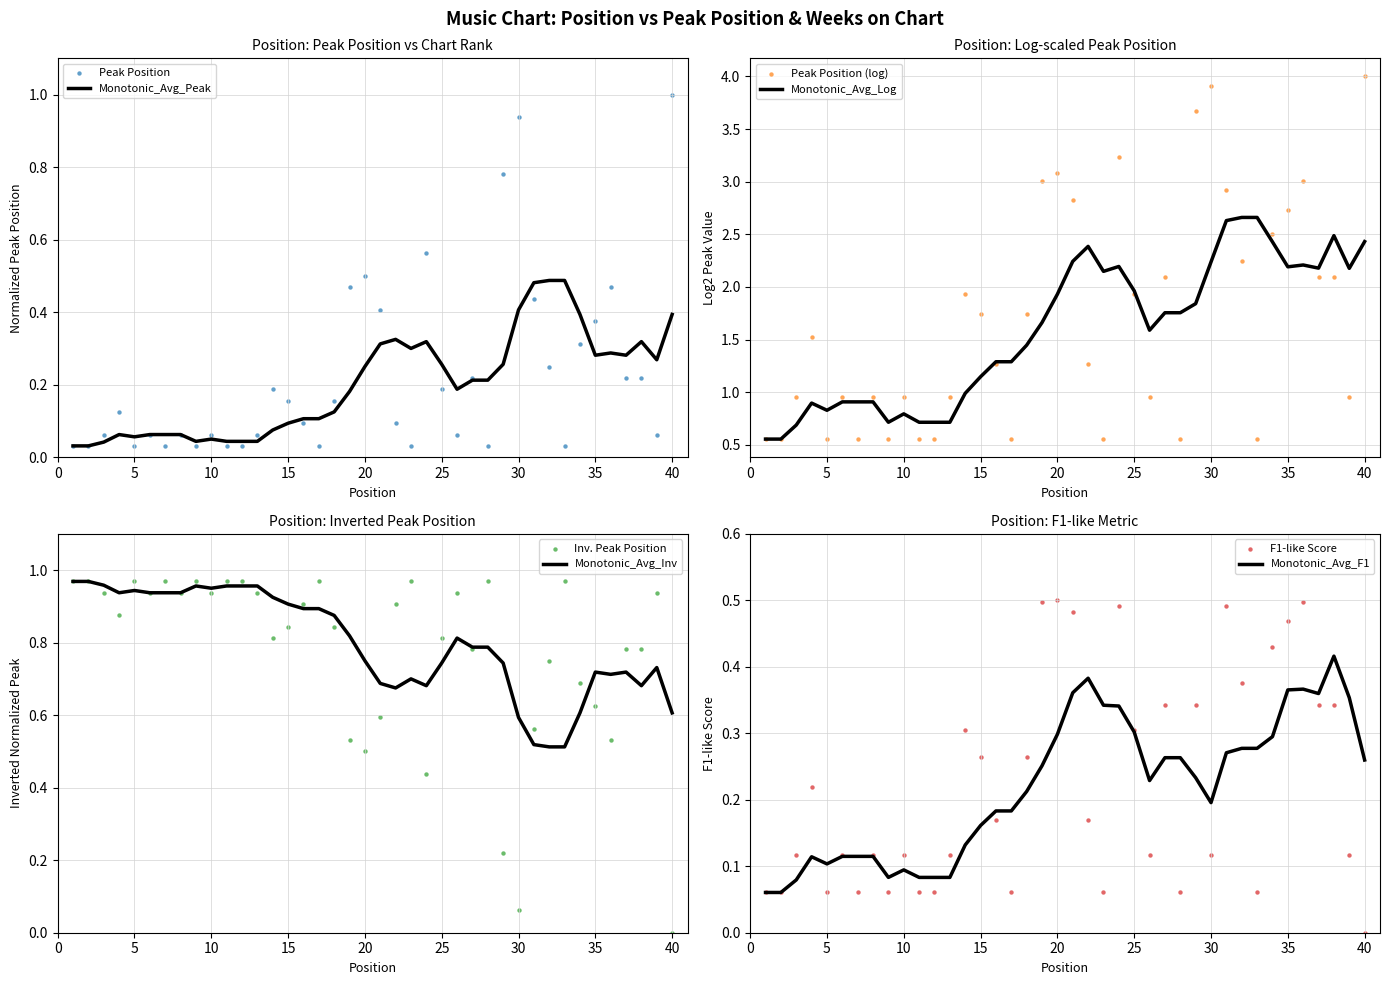

Which has a higher value, 27 or 3?

27